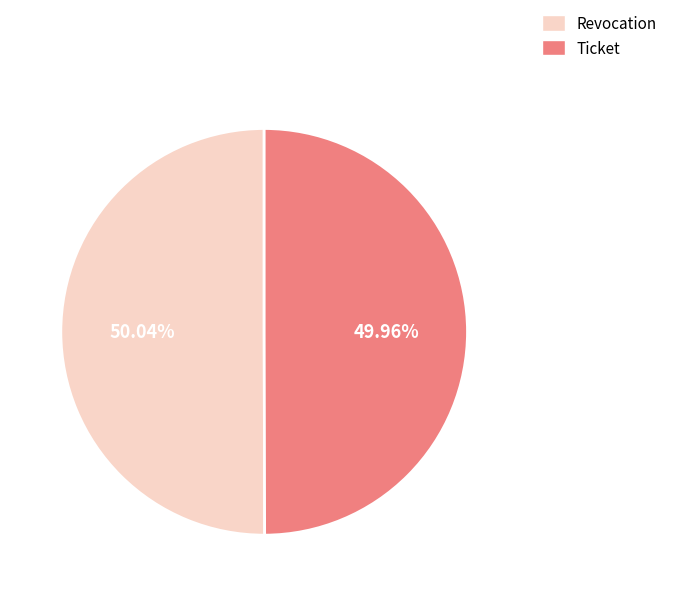

Is the sum of Ticket and Revocation greater than half?

Yes